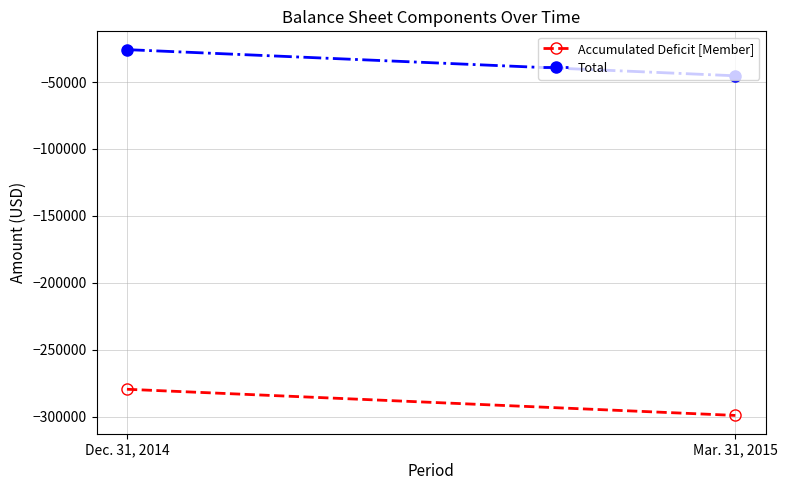

What is the difference between the maximum and minimum values in the Total series?

19547